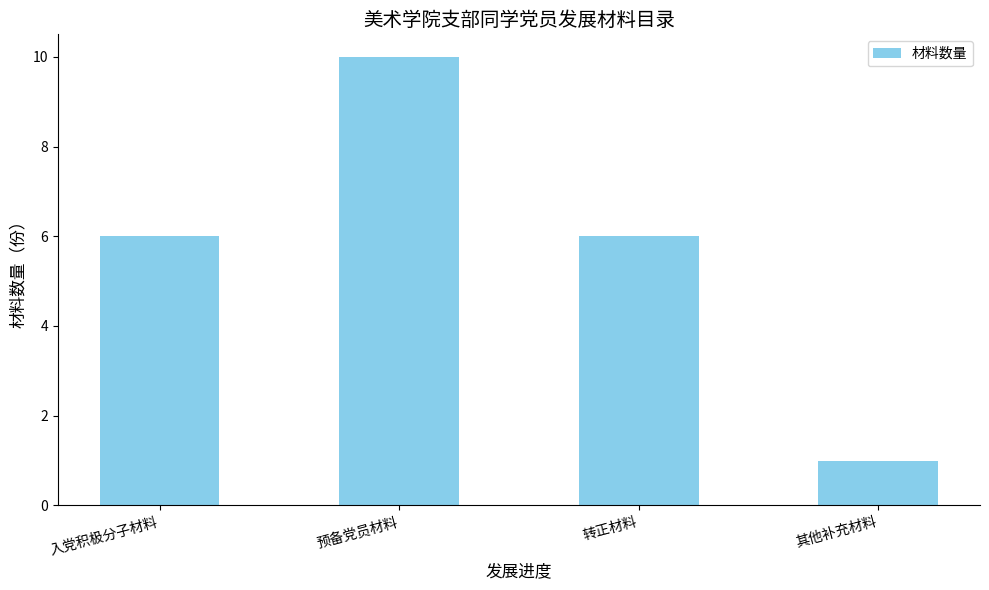

Reading left to right, list all the values displayed in this chart.

入党积极分子材料=6	预备党员材料=10	转正材料=6	其他补充材料=1